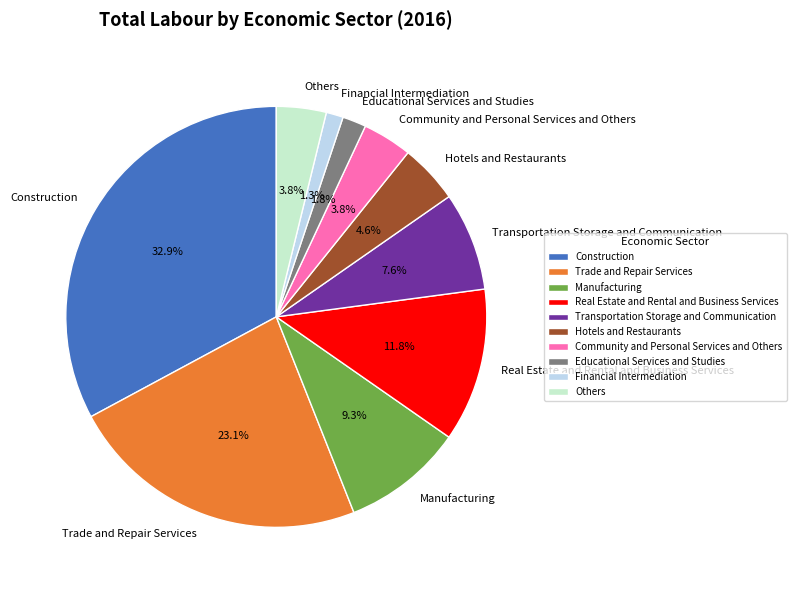

To the nearest percent, what percentage of the pie is Transportation Storage and Communication?

8%